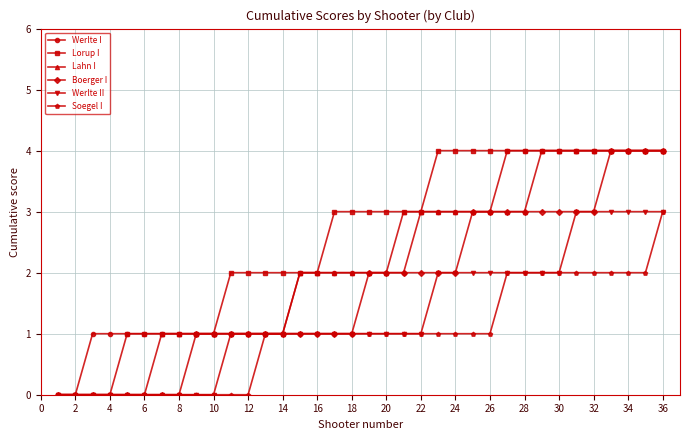

Which series has the largest total across all categories?

Lorup I